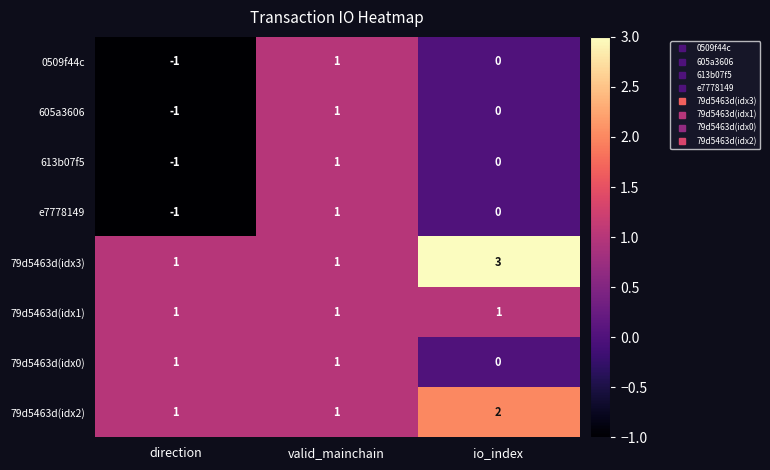

Reading left to right, list all the values displayed in this chart.

0509f44c: direction=-1	valid_mainchain=1	io_index=0
605a3606: direction=-1	valid_mainchain=1	io_index=0
613b07f5: direction=-1	valid_mainchain=1	io_index=0
e7778149: direction=-1	valid_mainchain=1	io_index=0
79d5463d(idx3): direction=1	valid_mainchain=1	io_index=3
79d5463d(idx1): direction=1	valid_mainchain=1	io_index=1
79d5463d(idx0): direction=1	valid_mainchain=1	io_index=0
79d5463d(idx2): direction=1	valid_mainchain=1	io_index=2